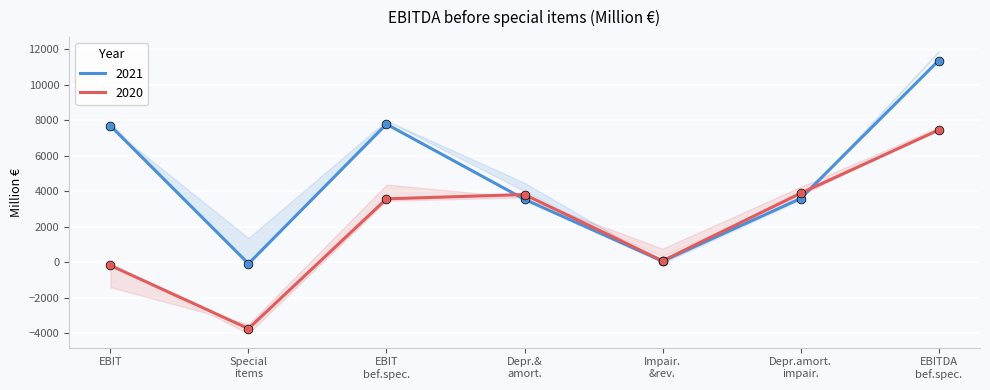

The value of 2021 at EBIT is 7677. True or false?

True